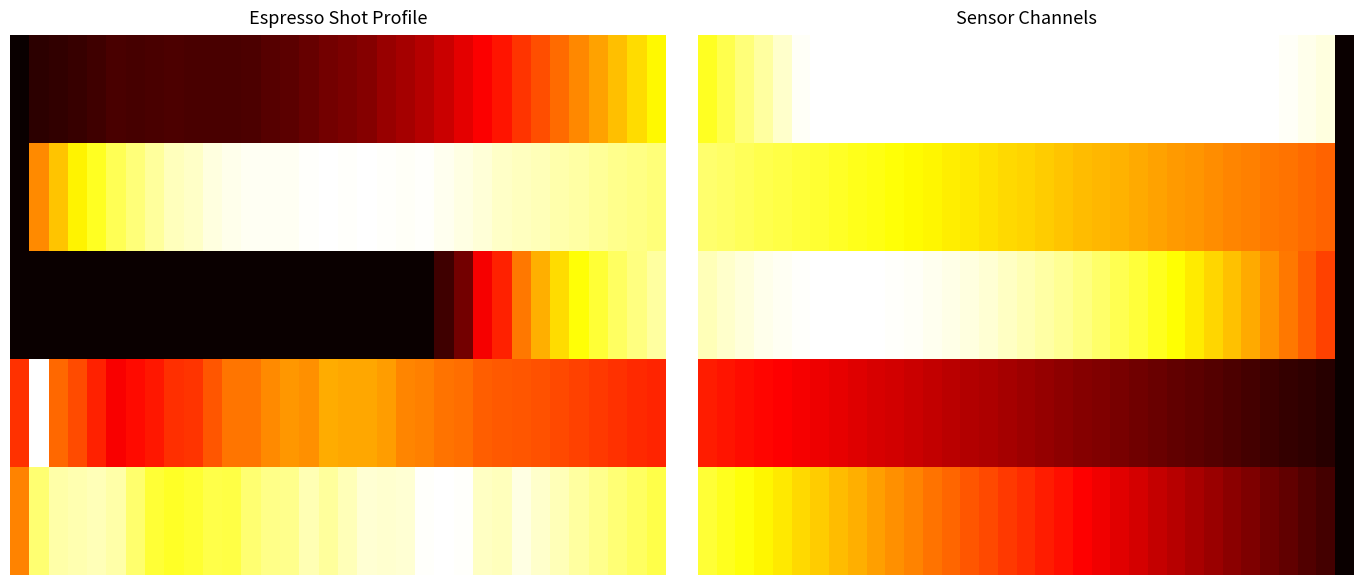

How many data points does each series have?

35